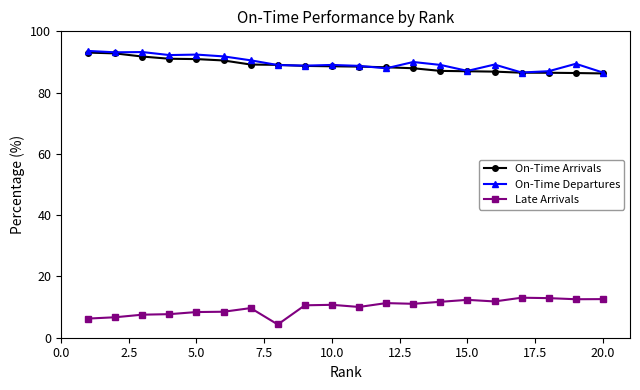

What is the sum of all On-Time Arrivals values?

1776.9